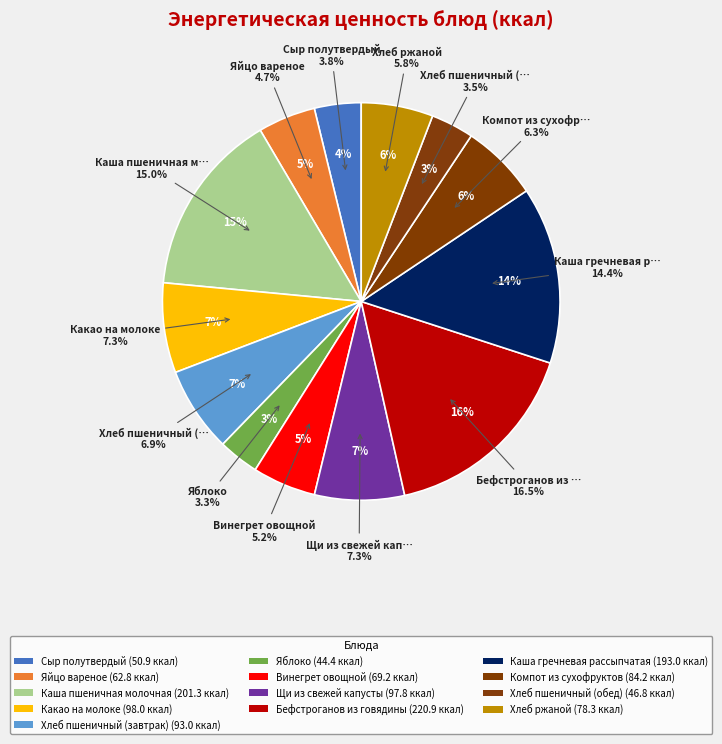

Combined, do Хлеб пшеничный (обед) and Хлеб ржаной account for over 50%?

No